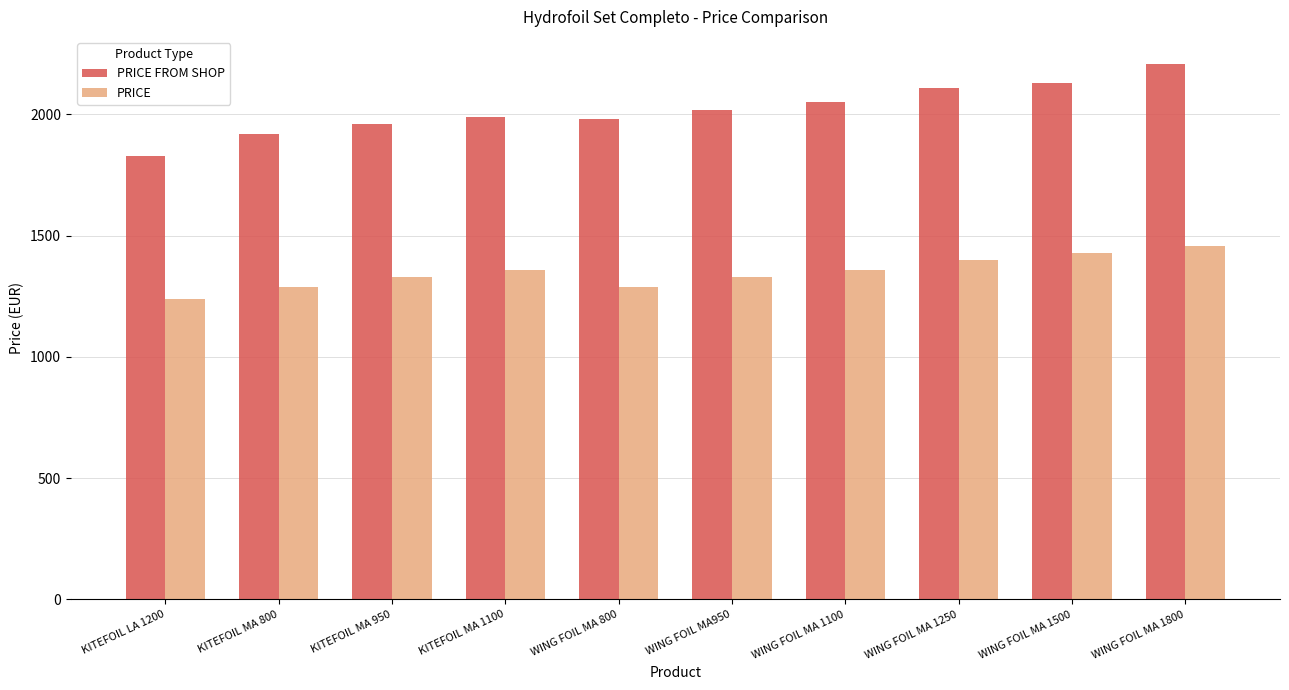

How many groups of bars are there?

10